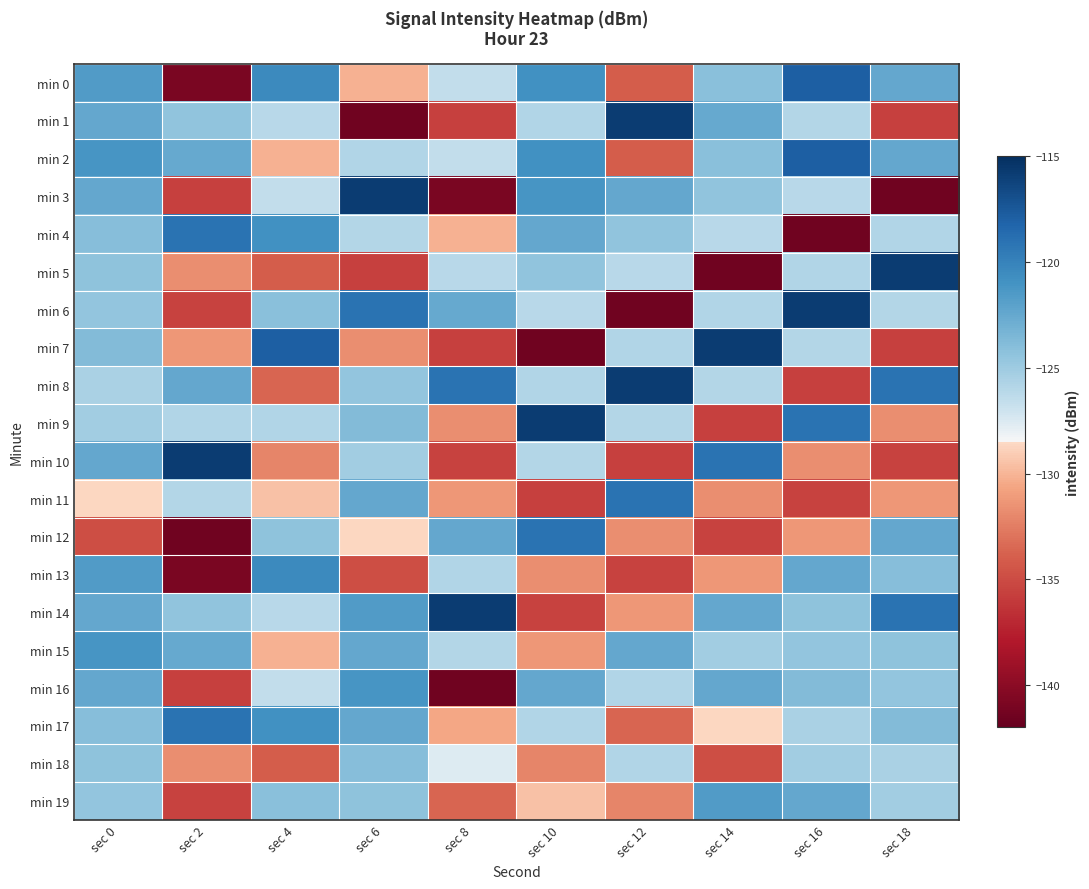

Which series changed the most between sec 6 and sec 18?

min 3